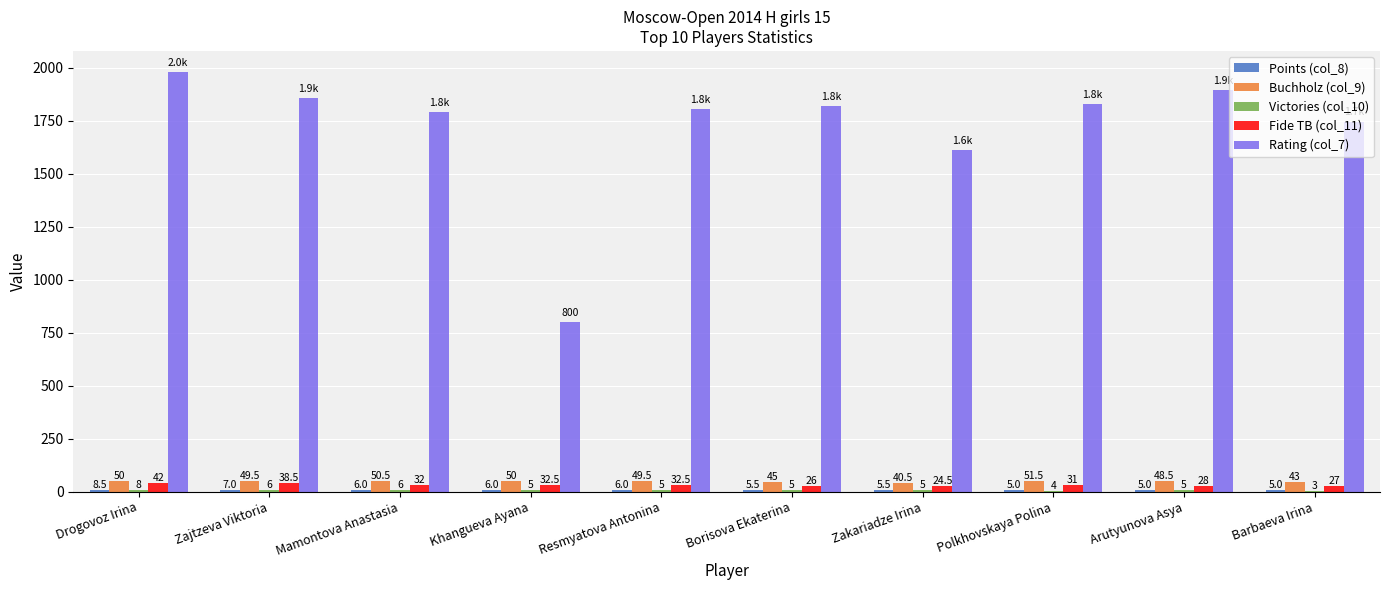

Is it true that Buchholz (col_9) equals 49.5 at Resmyatova Antonina?

True